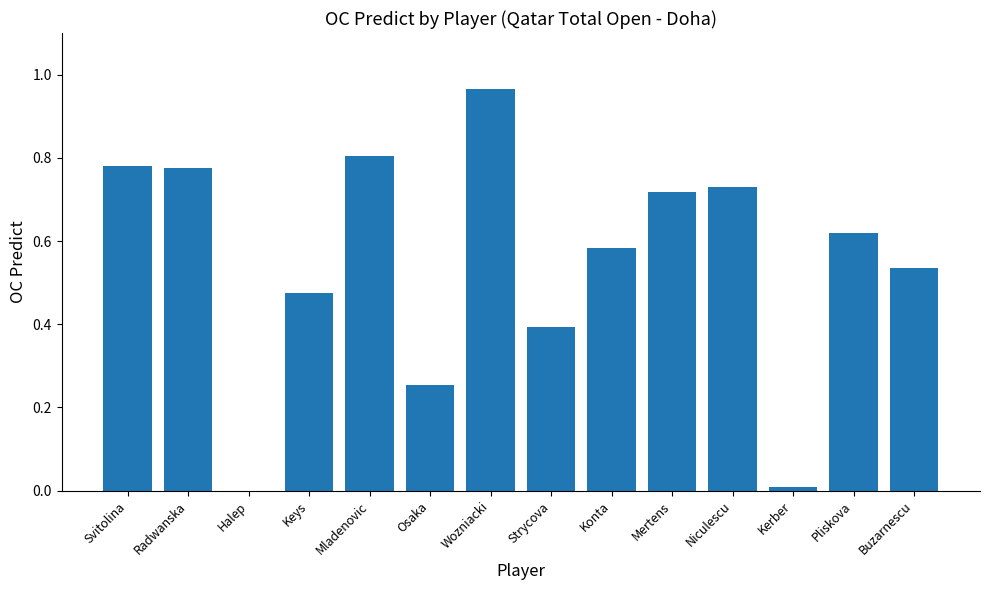

Which label corresponds to the largest value in the chart?

Wozniacki